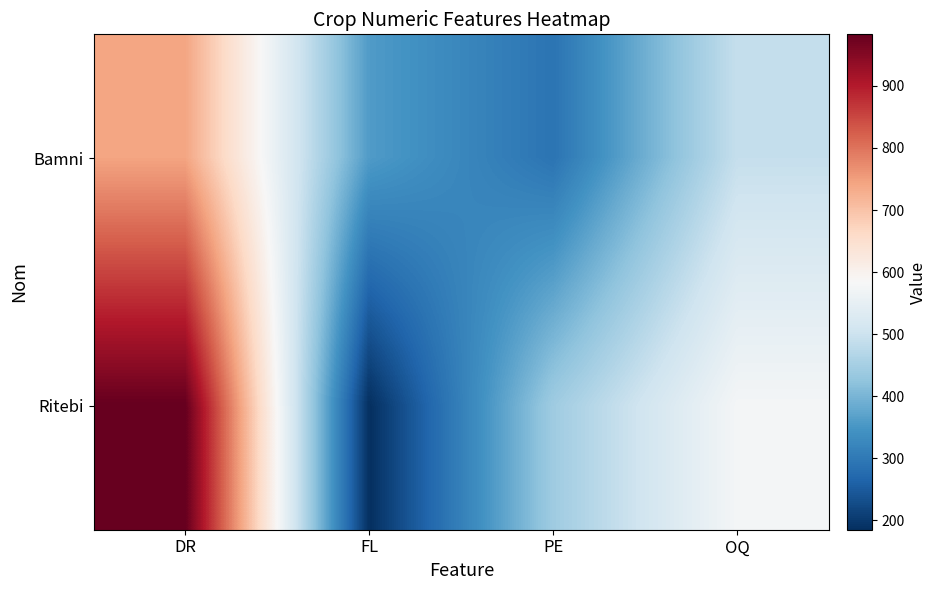

Which label corresponds to the largest value in the chart?

DR